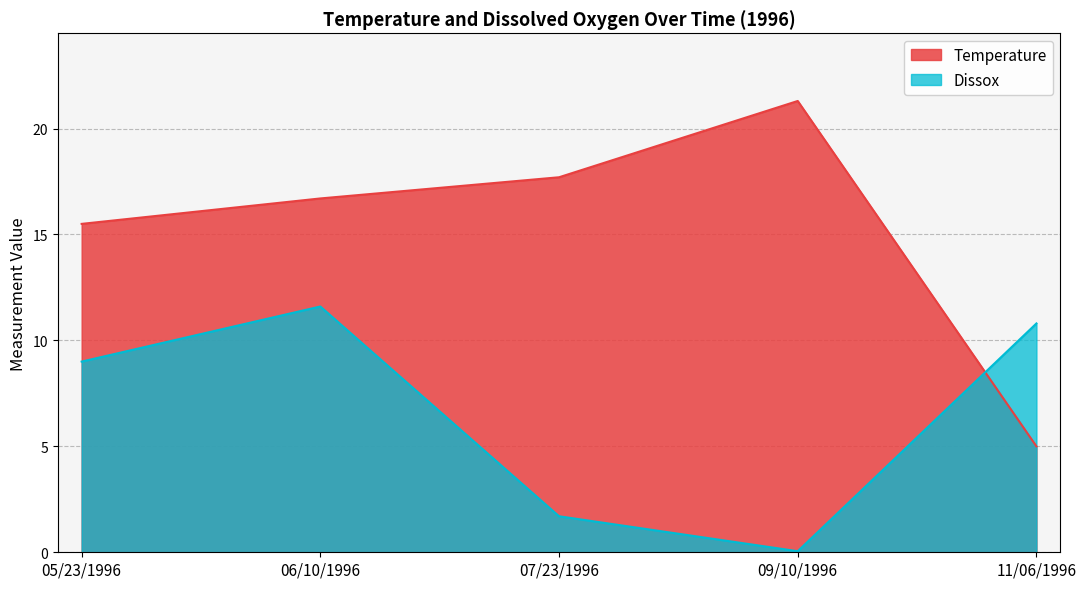

Reading right to left, what are all the values shown in this chart?

Temperature: 11/06/1996=5.0	09/10/1996=21.3	07/23/1996=17.7	06/10/1996=16.7	05/23/1996=15.5
Dissox: 11/06/1996=10.8	09/10/1996=0.1	07/23/1996=1.7	06/10/1996=11.6	05/23/1996=9.0